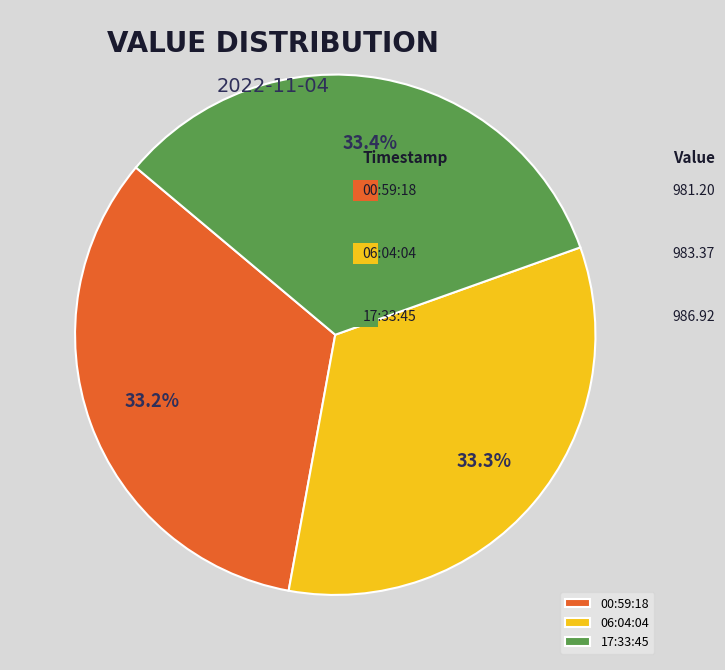

What percentage is NOT represented by 17:33:45?

66.6%